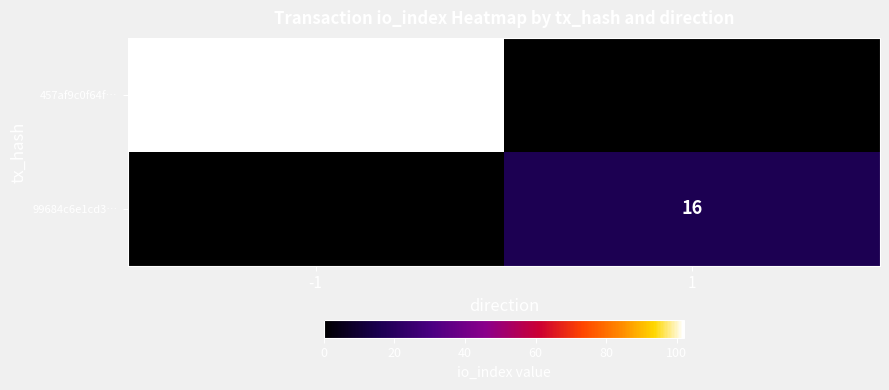

The 99684c6e1cd3… series shows 16 at 1. True or false?

True